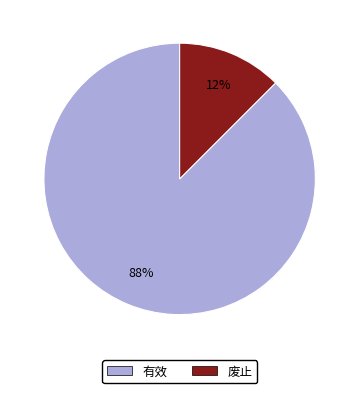

Is it true that 有效 is 88% of the pie?

True